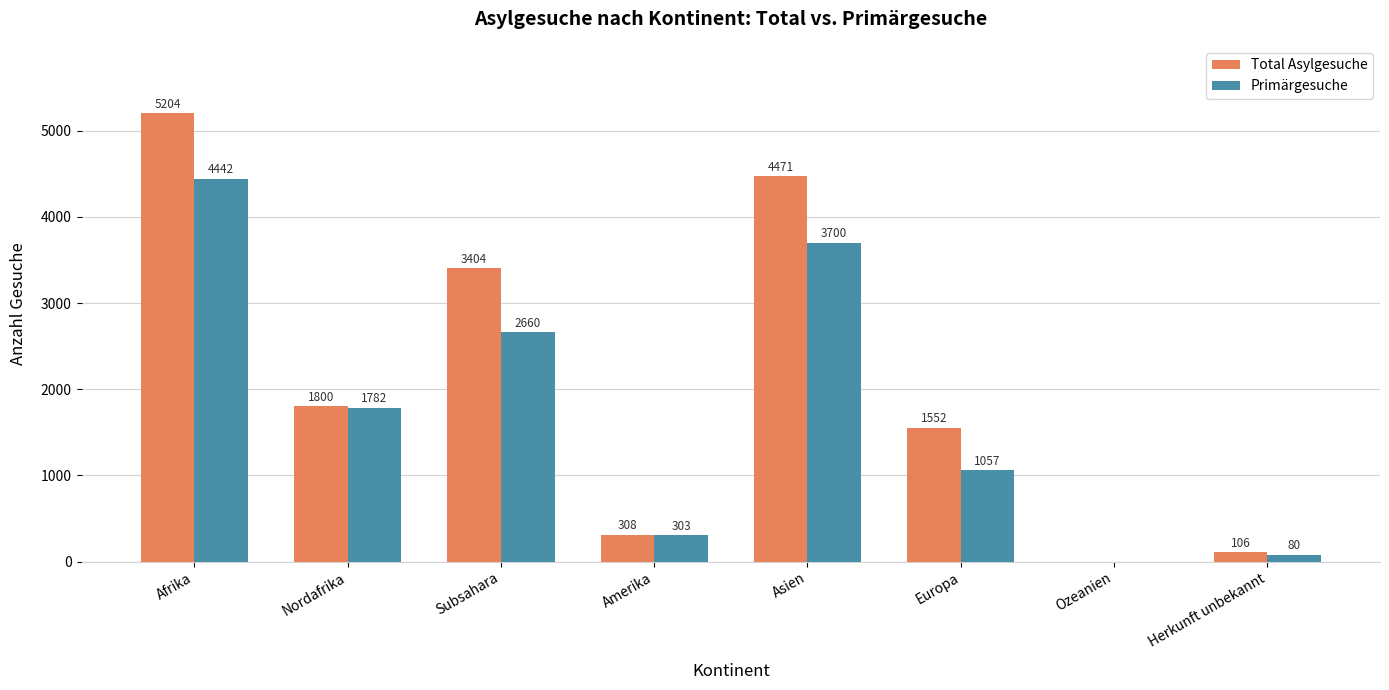

How many positive values does the Total Asylgesuche series have?

7